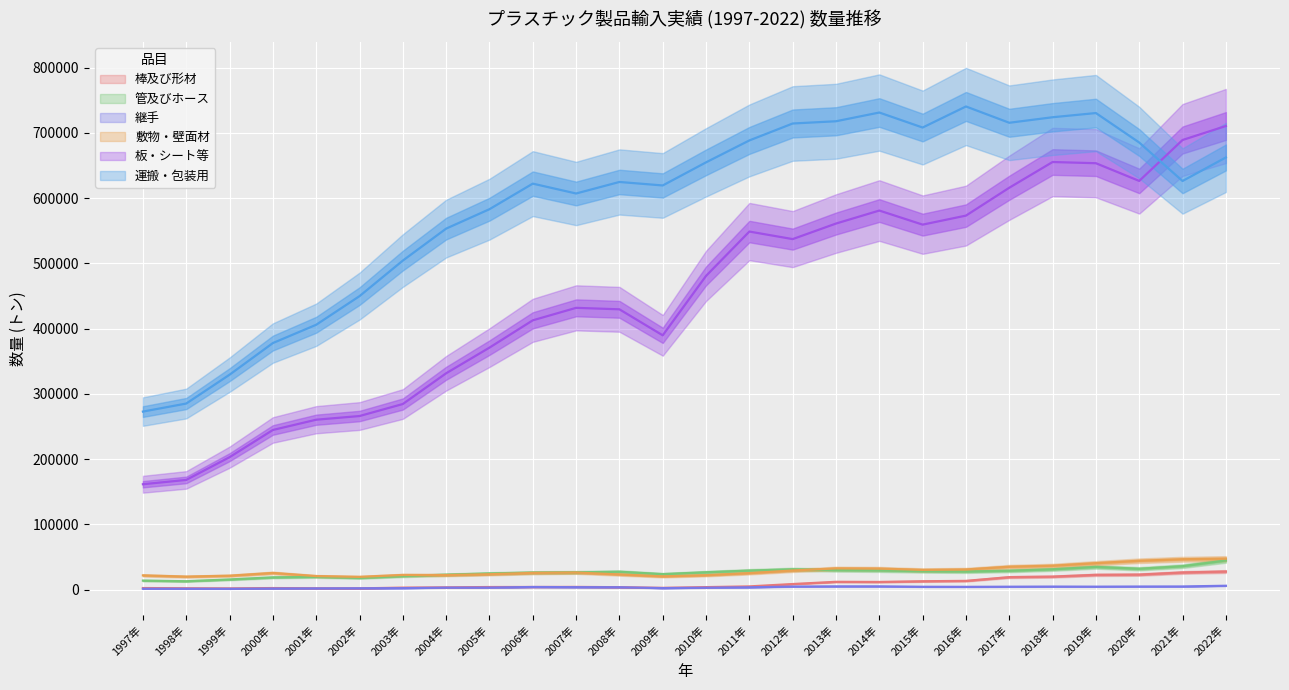

In 管及びホース, how many points are lower than both neighbors (excluding endpoints)?

5